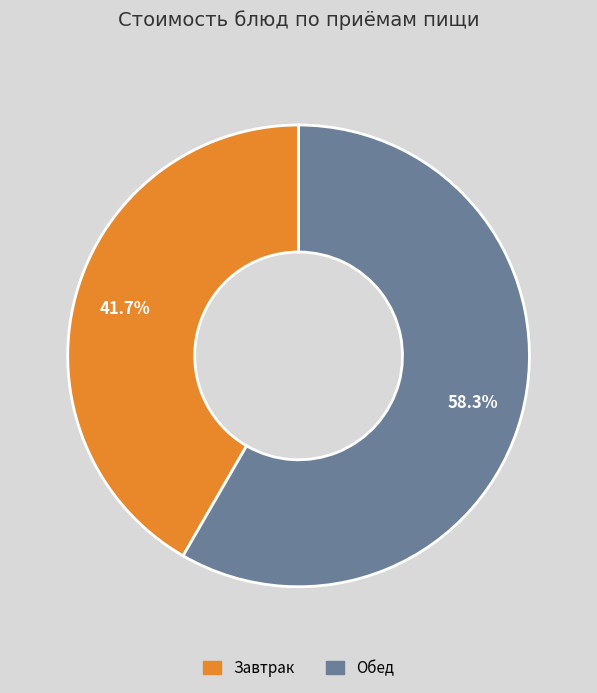

How many slices are in this pie chart?

2